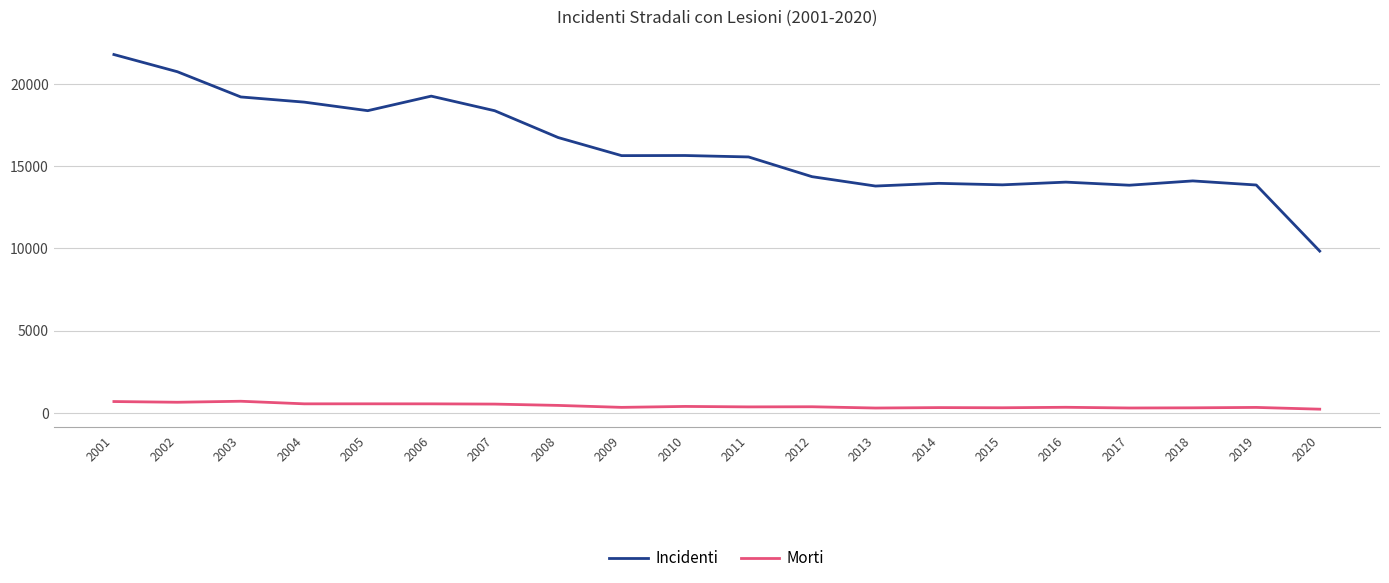

Is it true that Morti equals 555 at 2005?

True